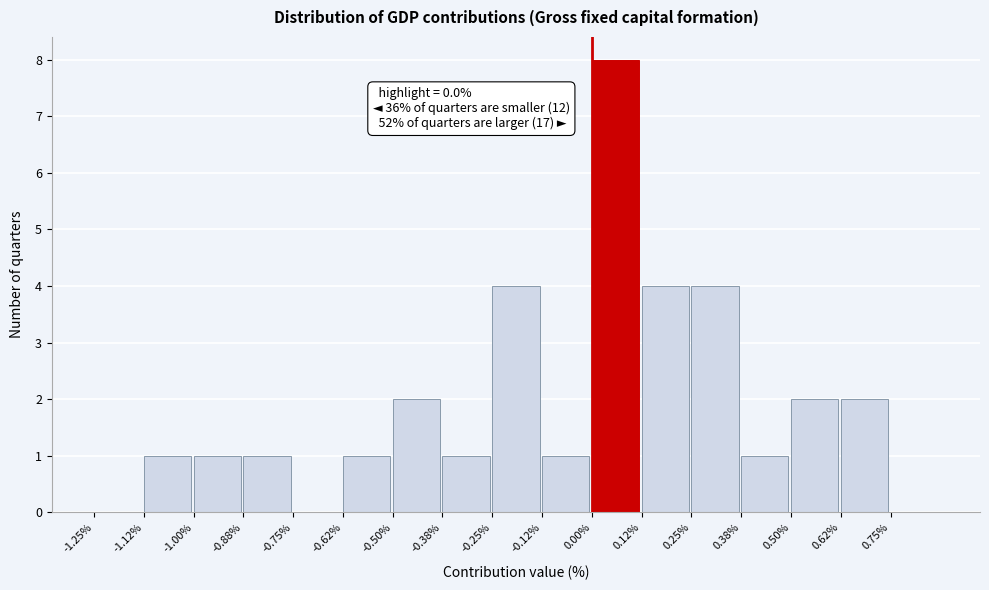

Over which range of the x-axis is the bar tallest?

0.000 to 0.125